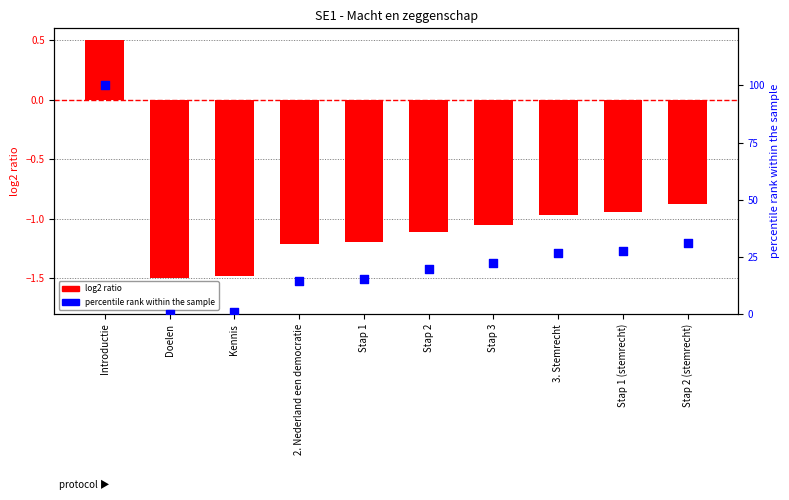

Which series has the widest spread of Y values?

percentile rank within the sample